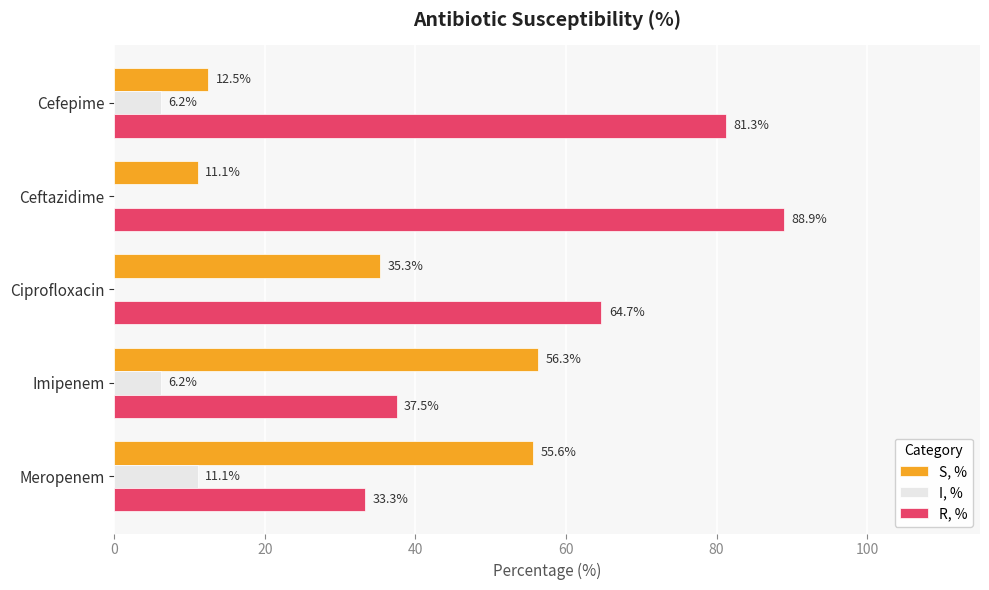

The R, % series shows 41.3 at Cefepime. True or false?

False